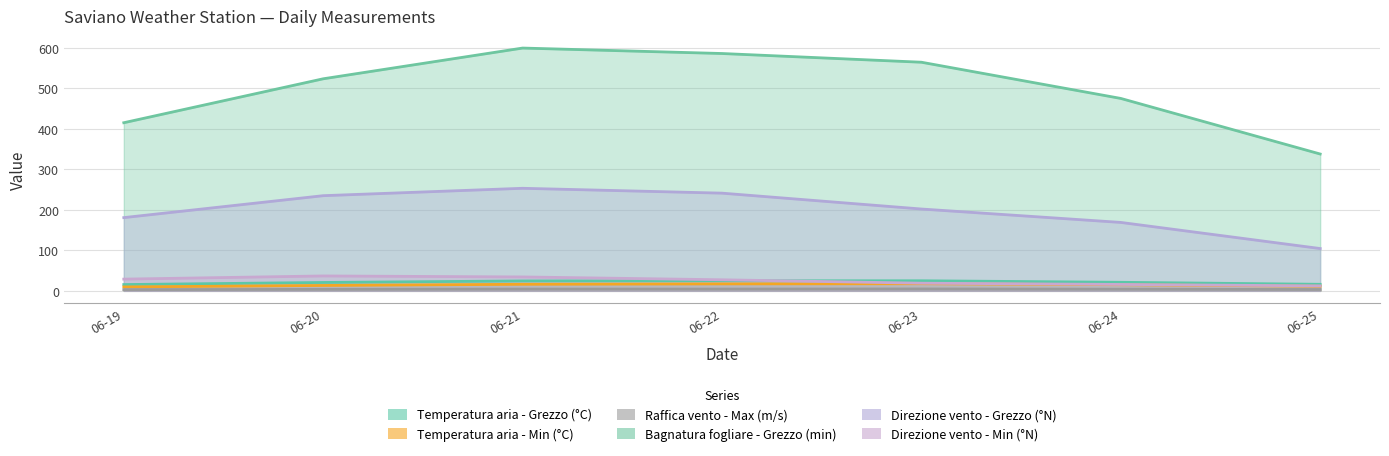

True or false: Bagnatura fogliare - Grezzo (min) has more than 2 interior local peaks.

False